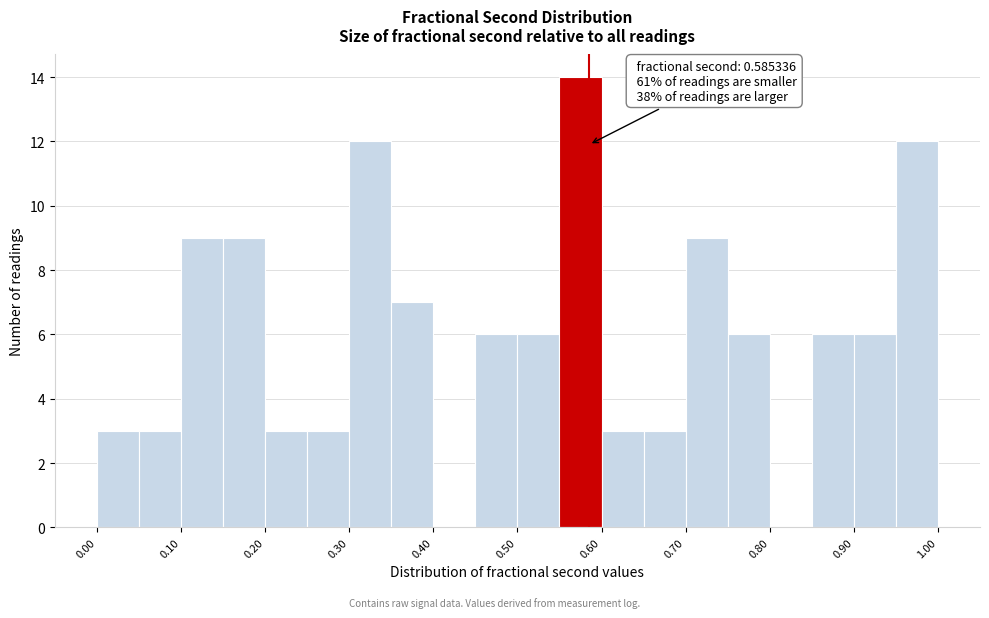

Over which range of the x-axis is the bar tallest?

0.55 to 0.60